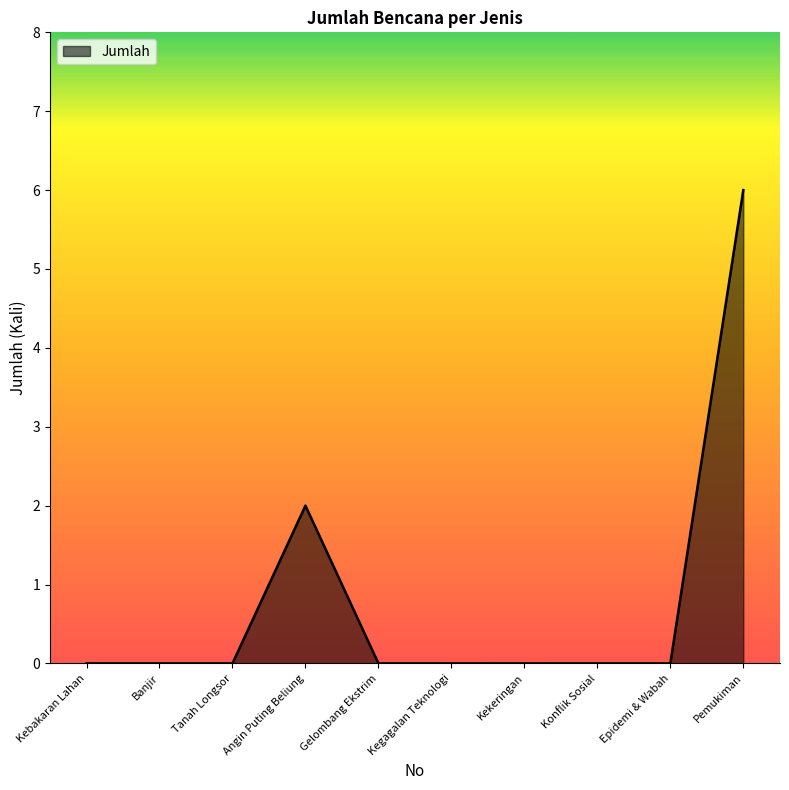

Which category has the highest value across all series?

Pemukiman